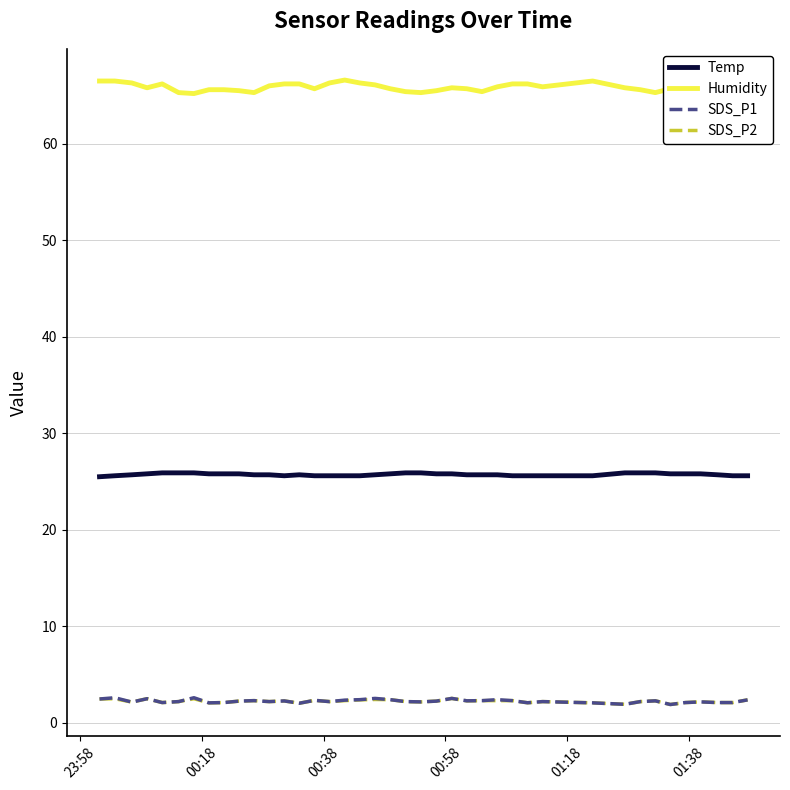

True or false: Humidity and Temp cross at least once.

False